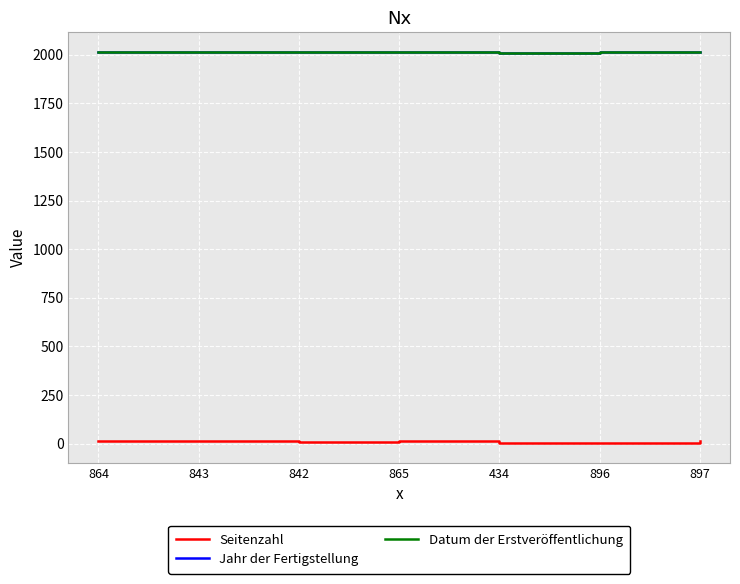

Which series has the largest total across all categories?

Jahr der Fertigstellung